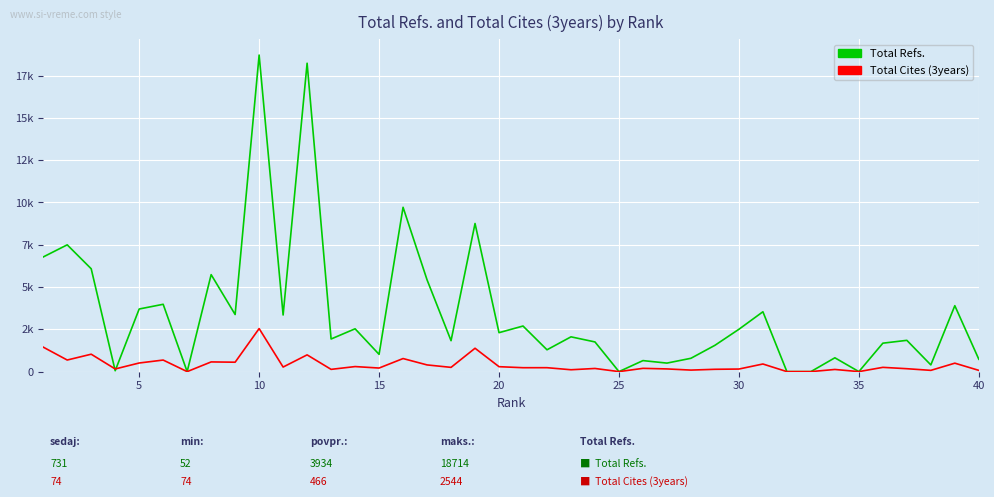

What are all the series names shown in the legend?

Total Refs., Total Cites (3years)